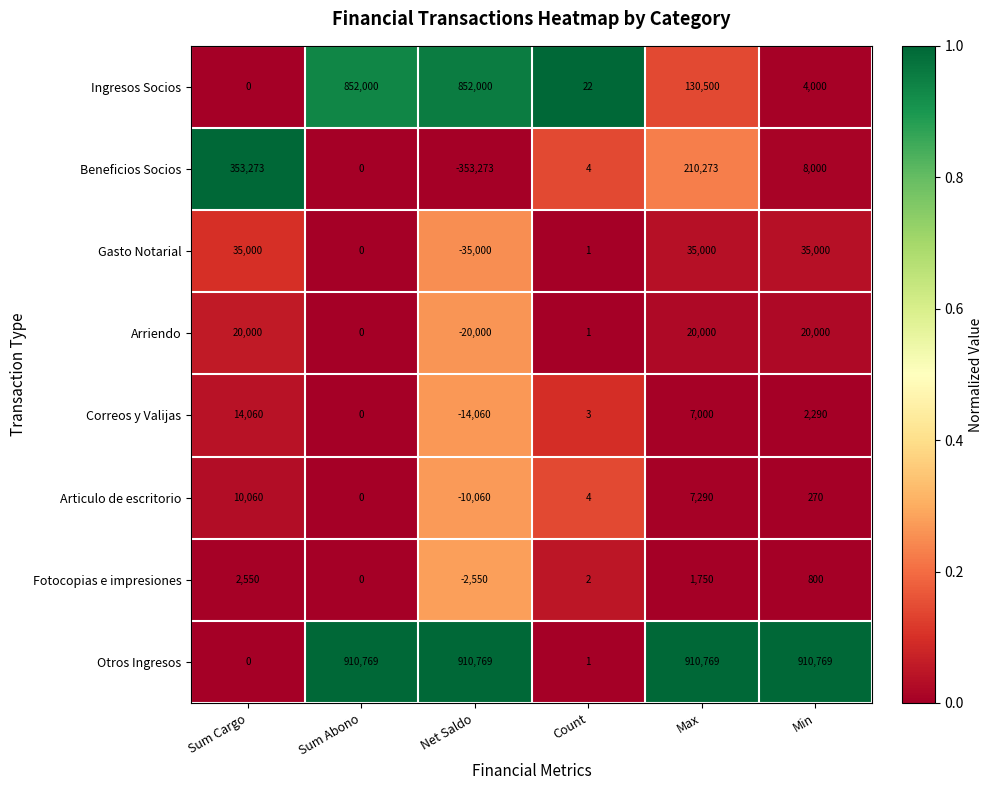

What is the difference between the highest and lowest values at Sum Cargo?

353273